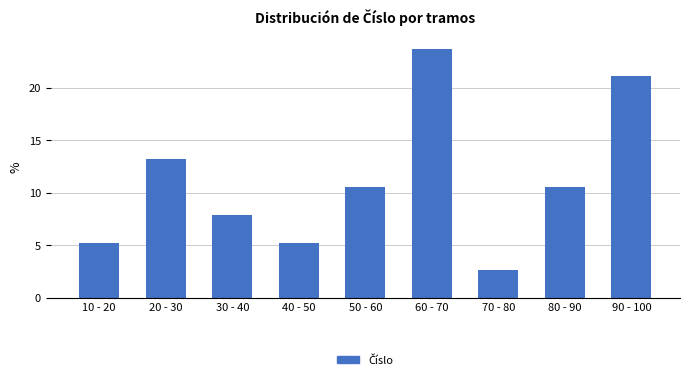

Reading left to right, what are all the values shown in this chart?

5.3	13.2	7.9	5.3	10.5	23.7	2.6	10.5	21.1